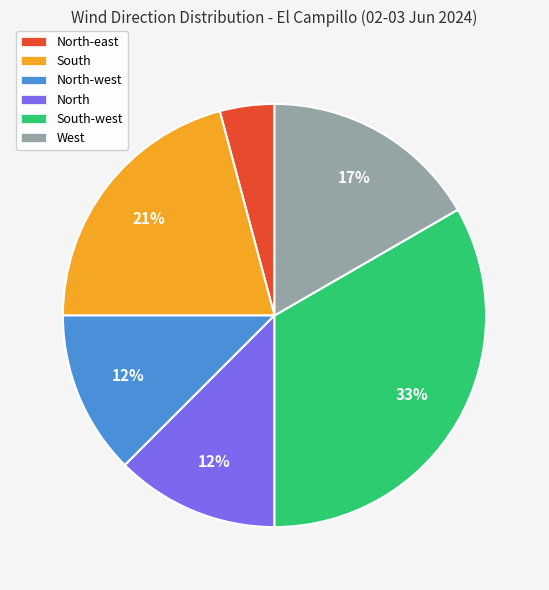

Is the sum of North-east and North greater than half?

No